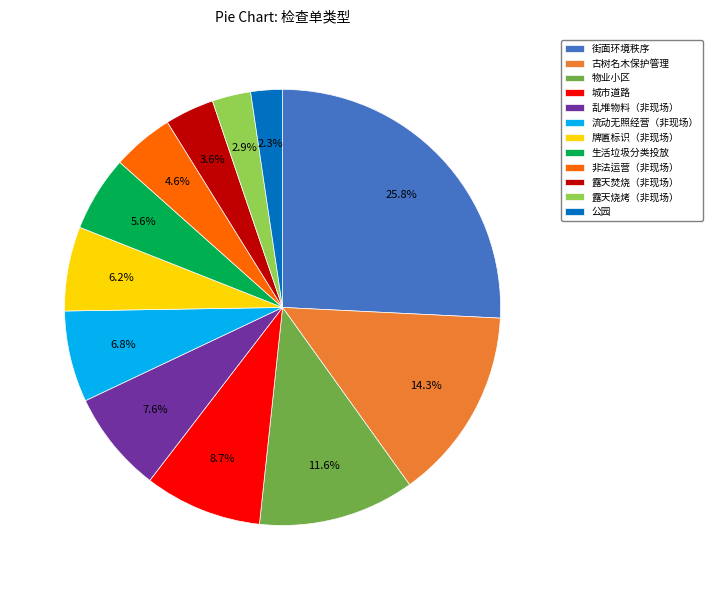

To the nearest percent, what portion does 乱堆物料（非现场） represent?

8%